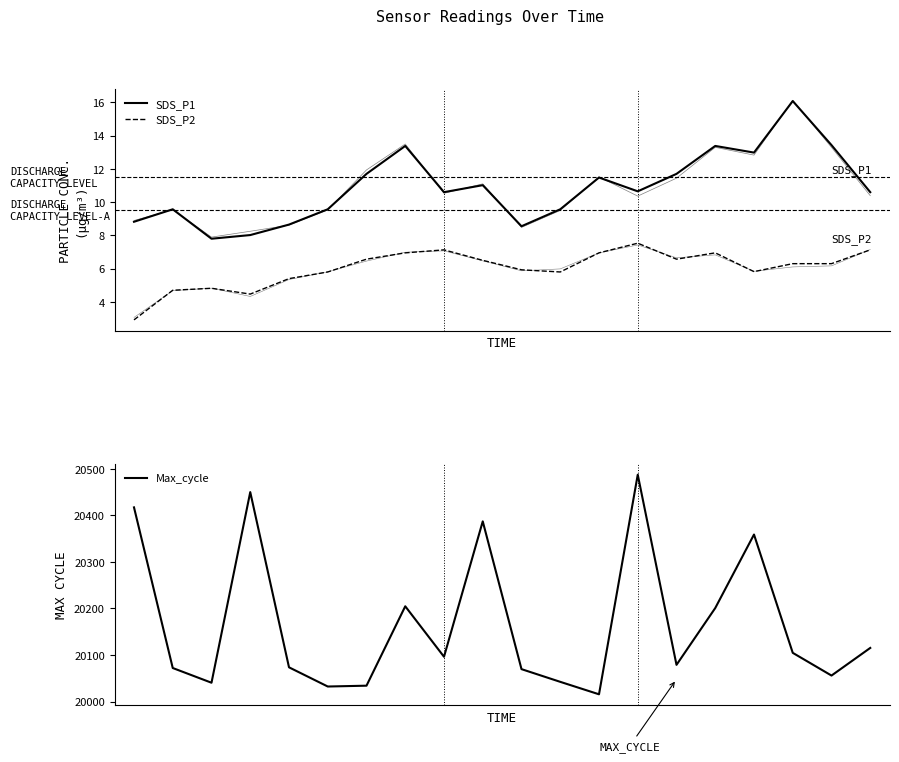

Is it true that Max_cycle equals 33743.9 at 0?

False